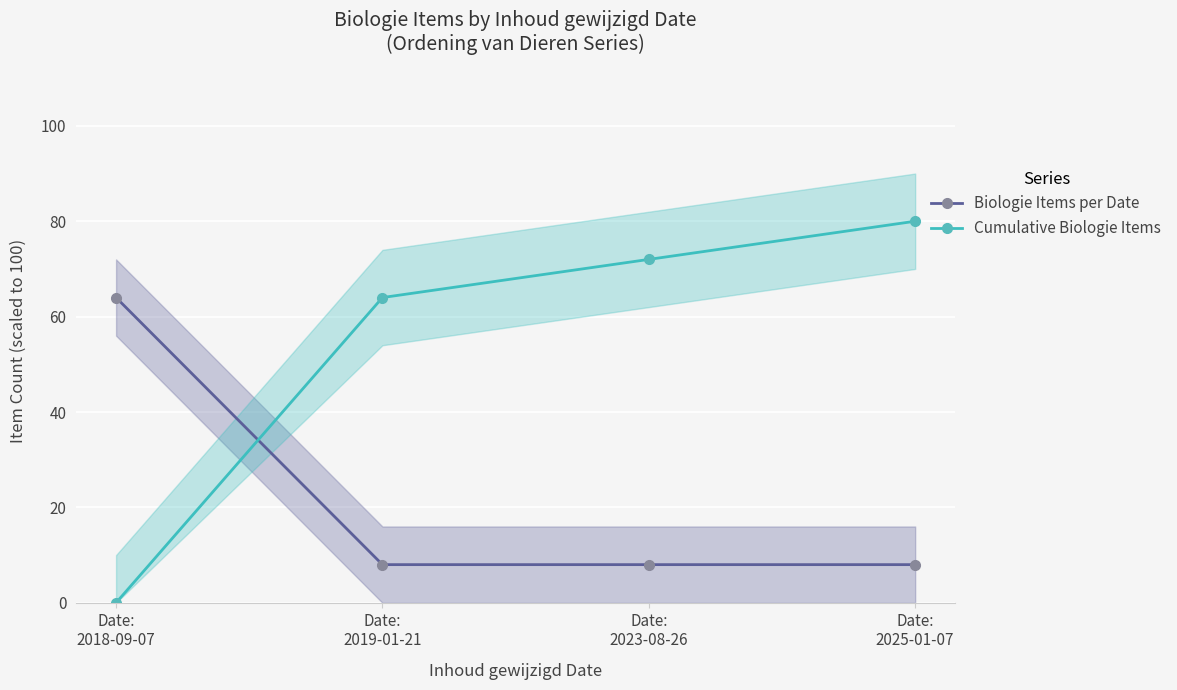

How many data points in Cumulative Biologie Items are above 72?

1